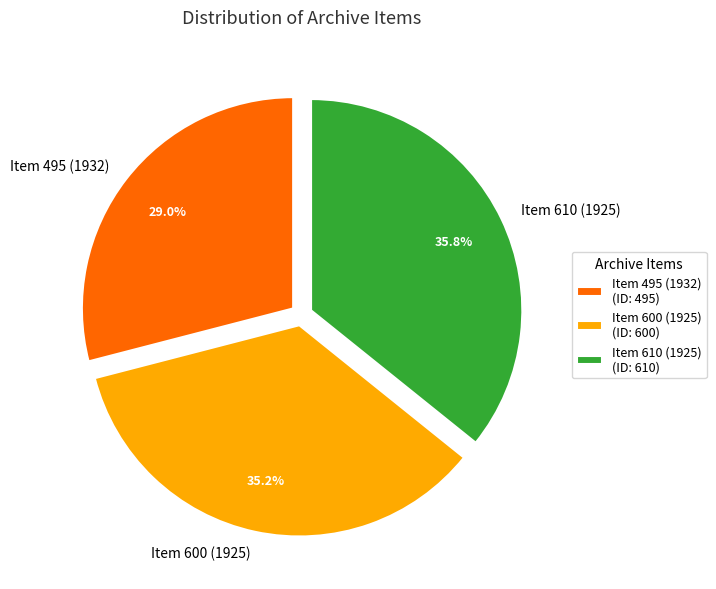

To the nearest percent, what percentage of the pie is Item 610 (1925)?

36%